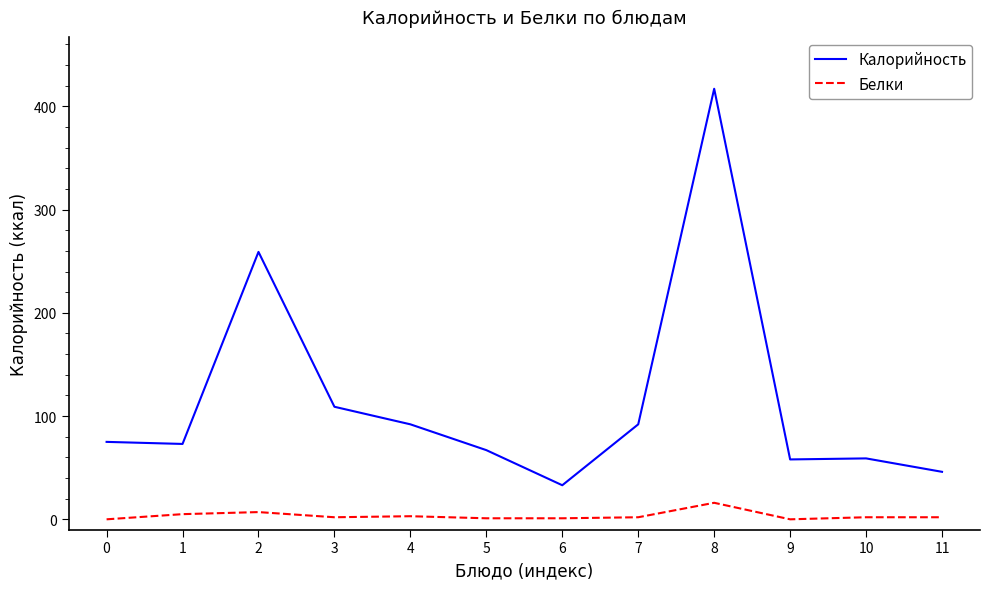

Which series has the widest spread of values?

Калорийность